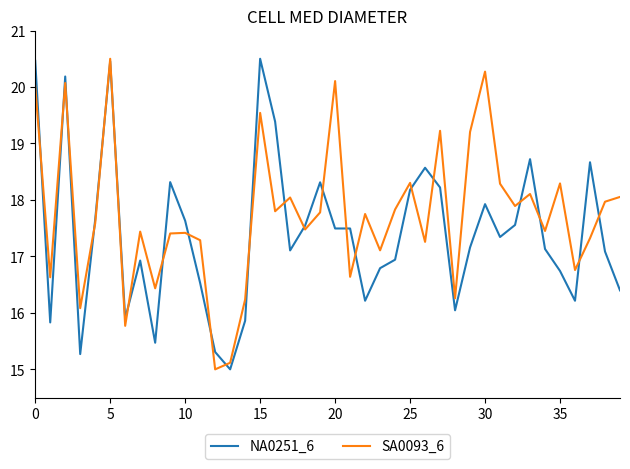

After their last crossing, which series has the higher values: NA0251_6 or SA0093_6?

SA0093_6